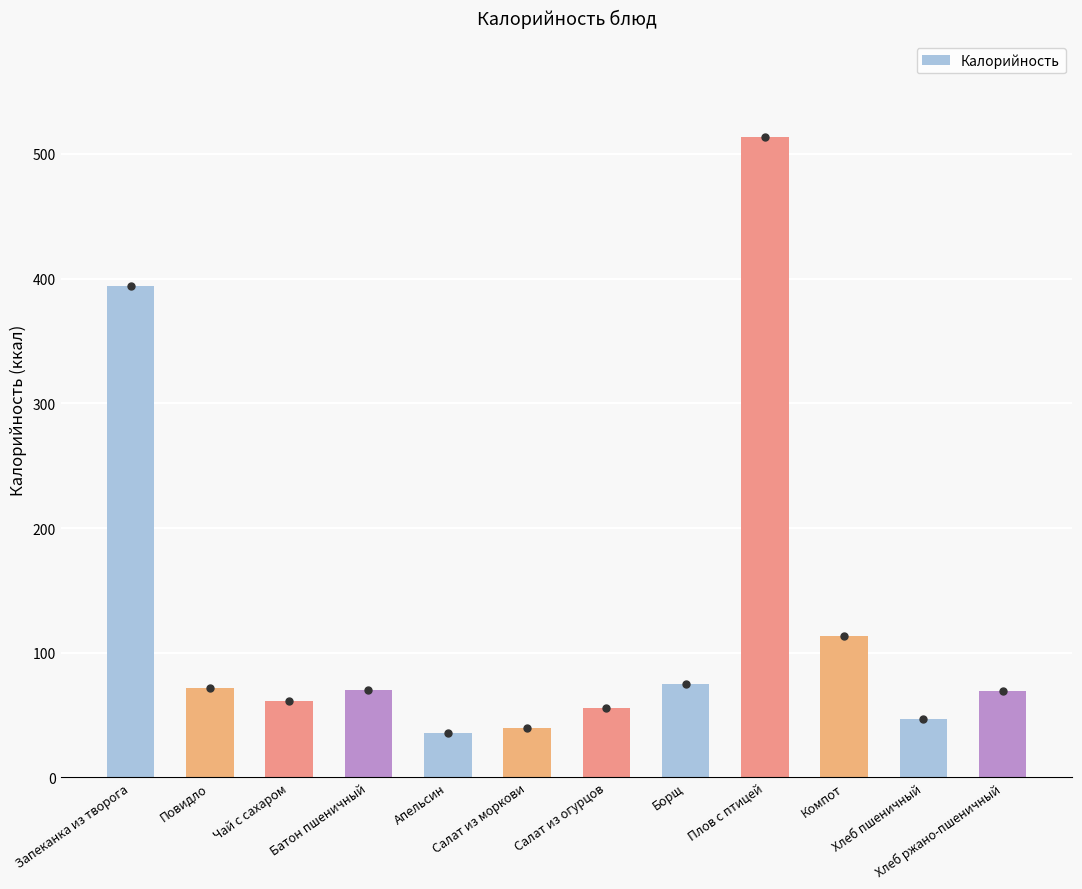

What is the greatest value displayed?

513.6